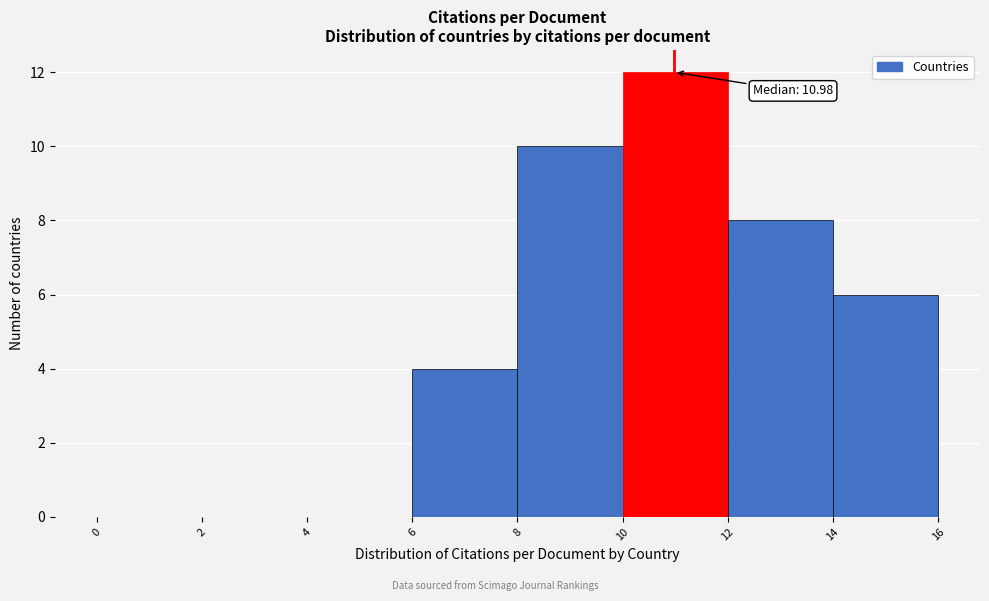

Which range on the x-axis has the tallest bar?

10 to 12